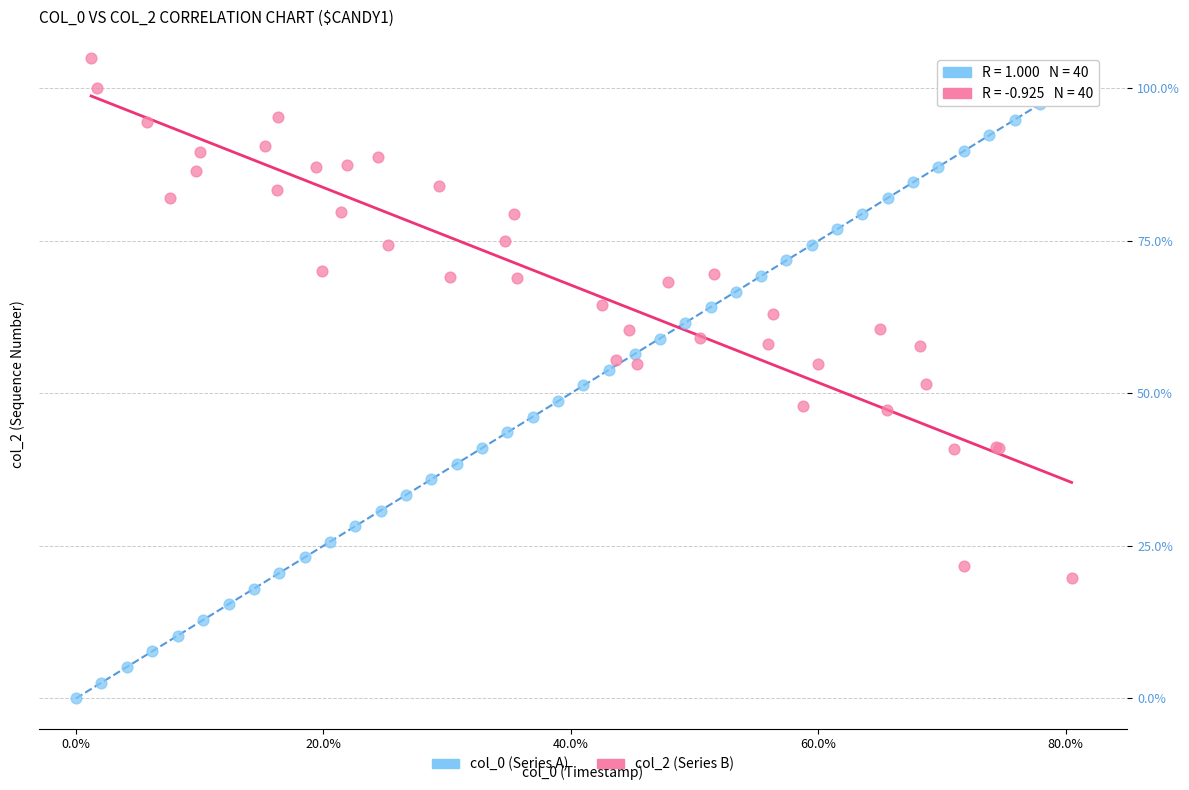

Which series reaches the maximum Y coordinate?

col_2 (Series B)